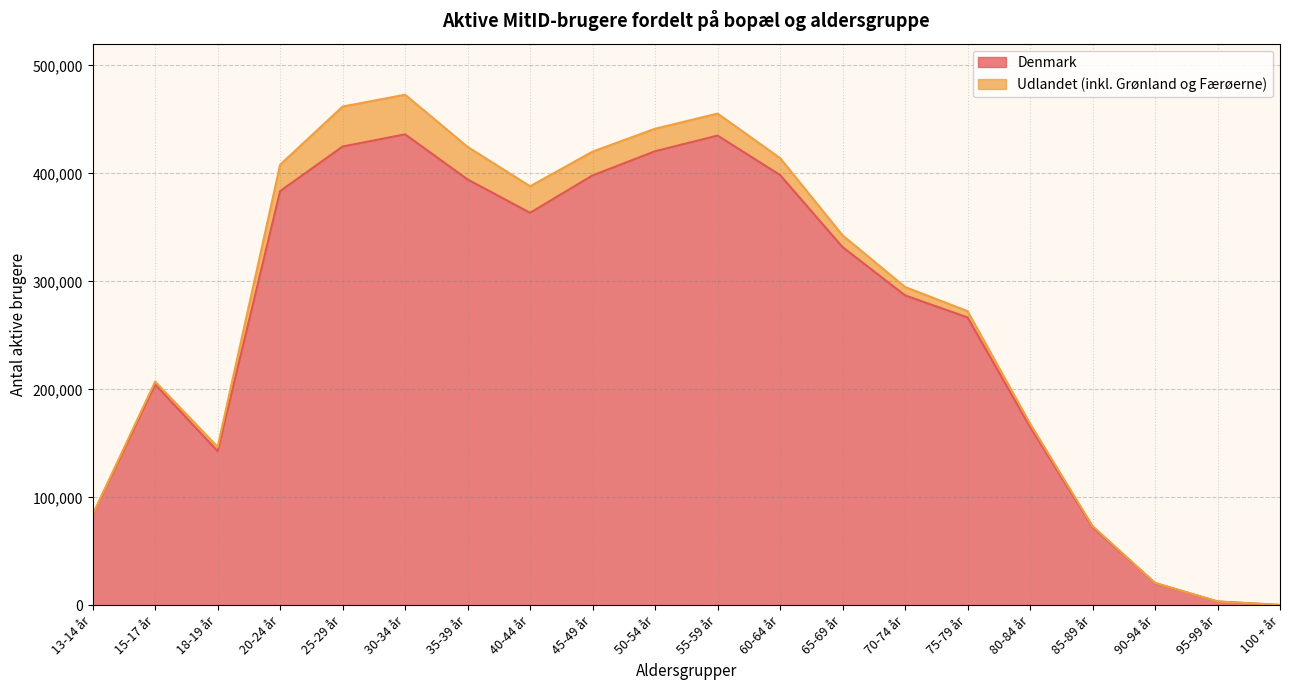

What position from the left is 20-24 år?

4